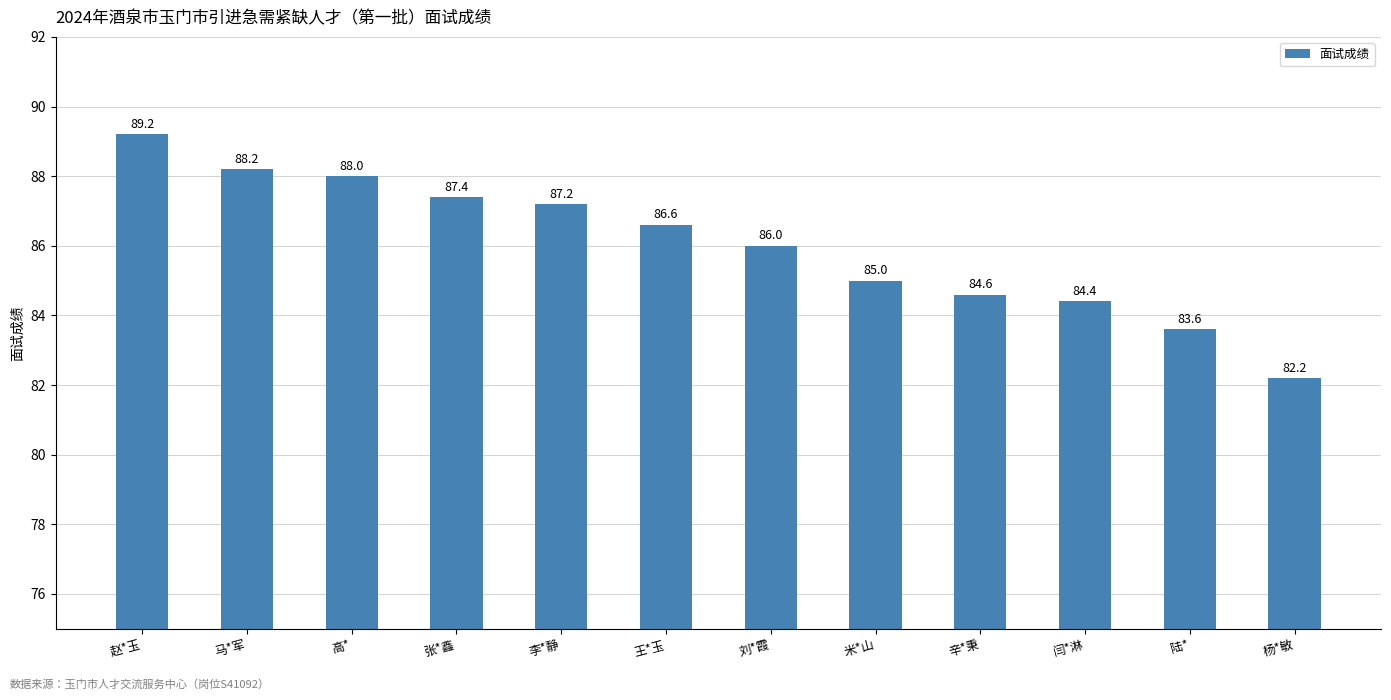

What is the label of the 6th bar from the left?

王*玉